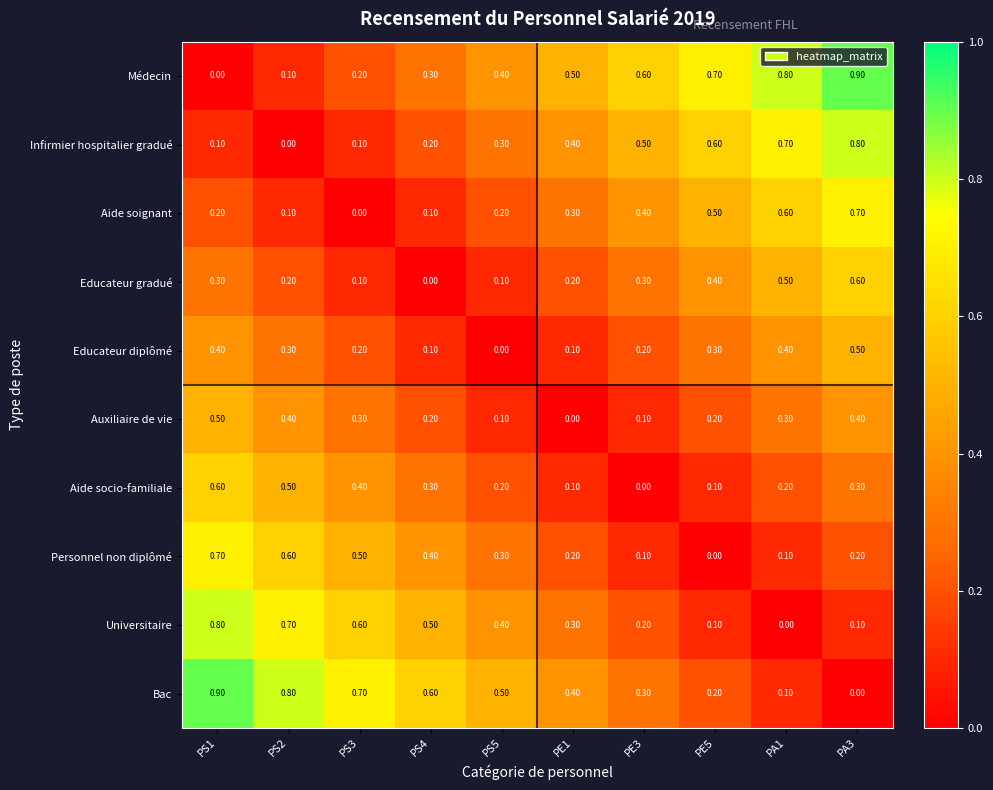

Is the value of Aide soignant at PS4 greater than the value of Educateur diplômé at PE3?

No